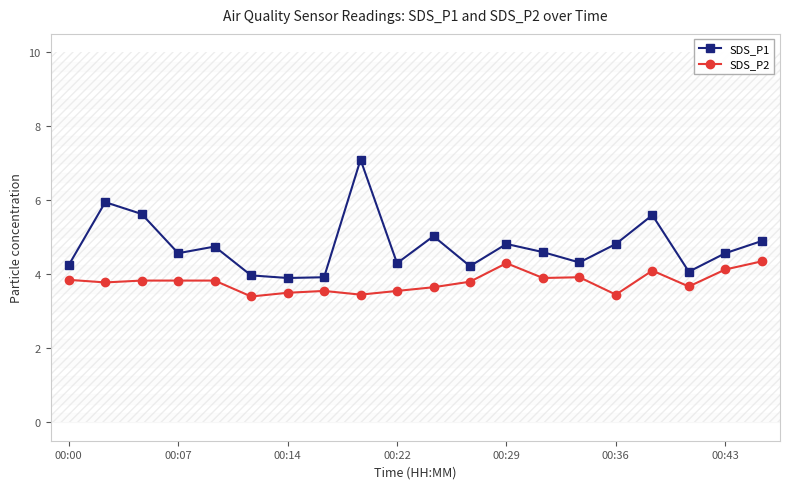

True or false: SDS_P2 and SDS_P1 intersect in this chart.

False